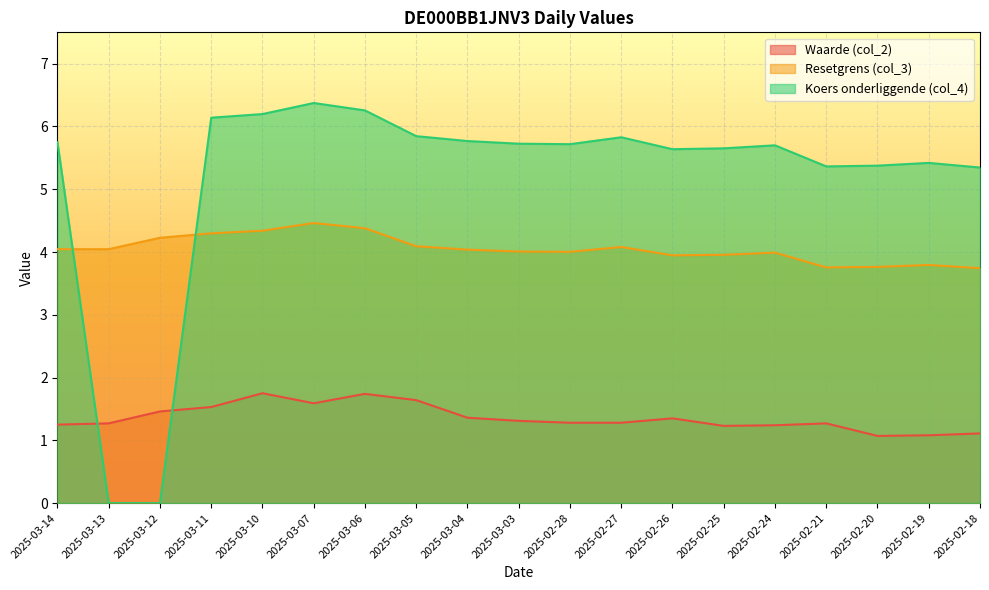

List the series in order of their peak value, highest first.

Koers onderliggende (col_4), Resetgrens (col_3), Waarde (col_2)